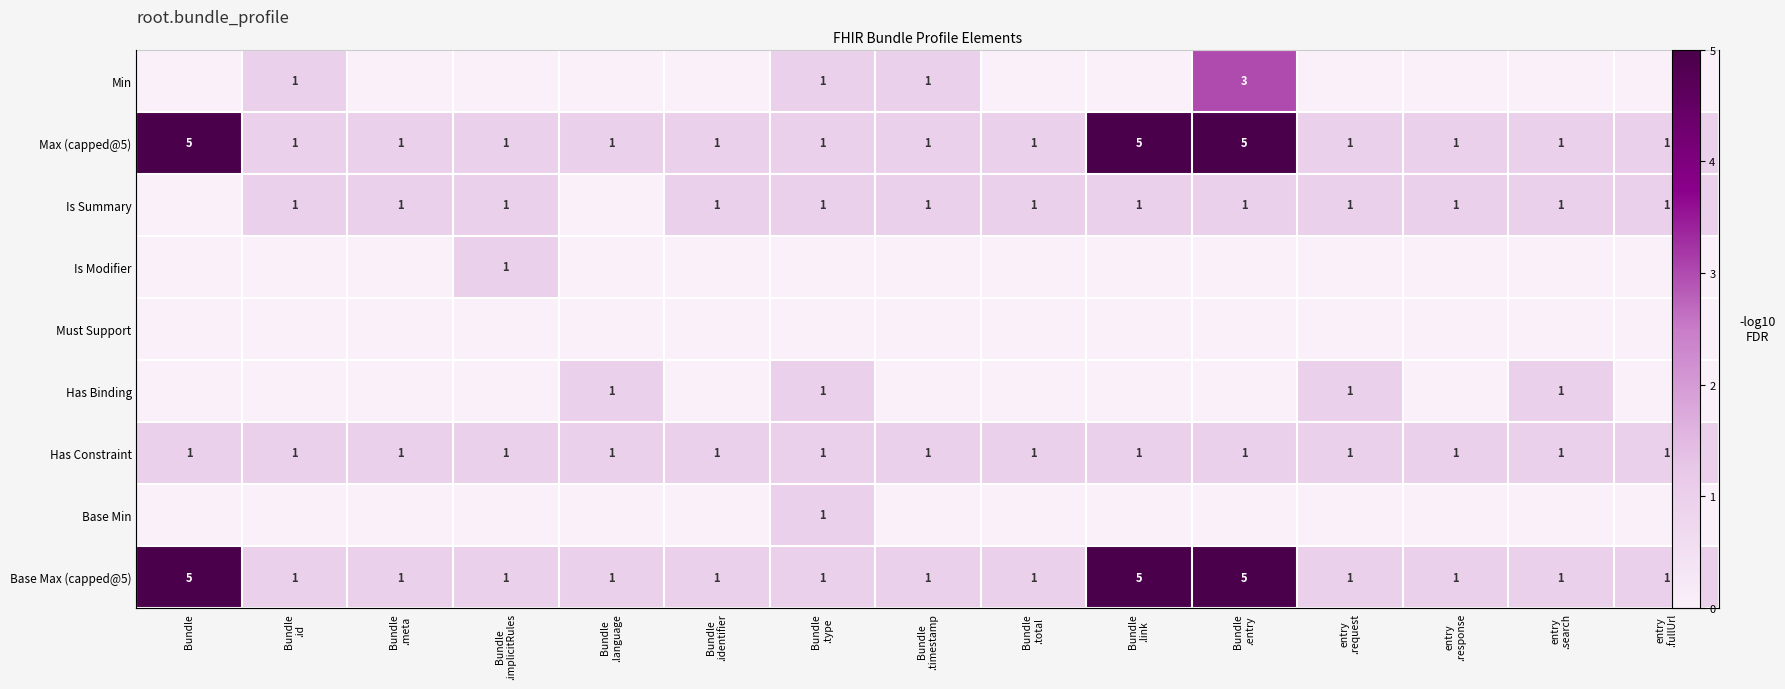

What is the sum of all Has Binding values?

4